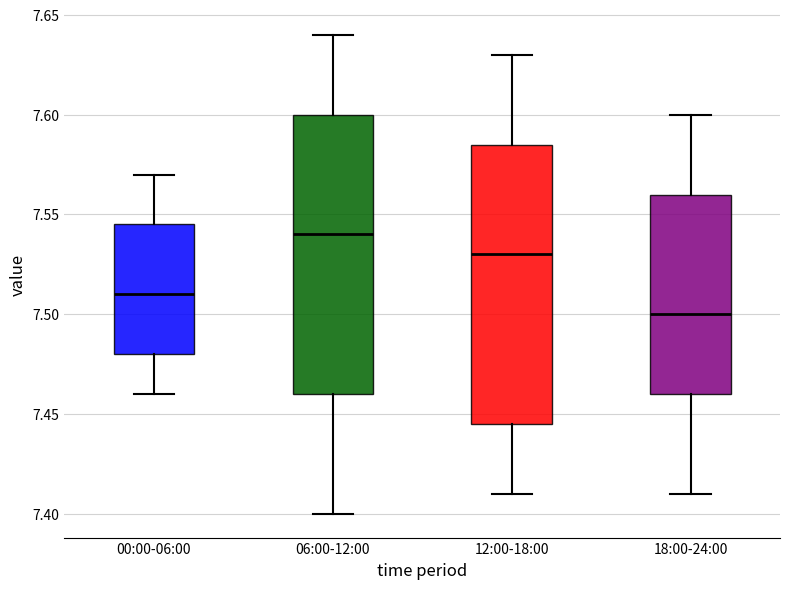

Which box has the lowest median line?

18:00-24:00